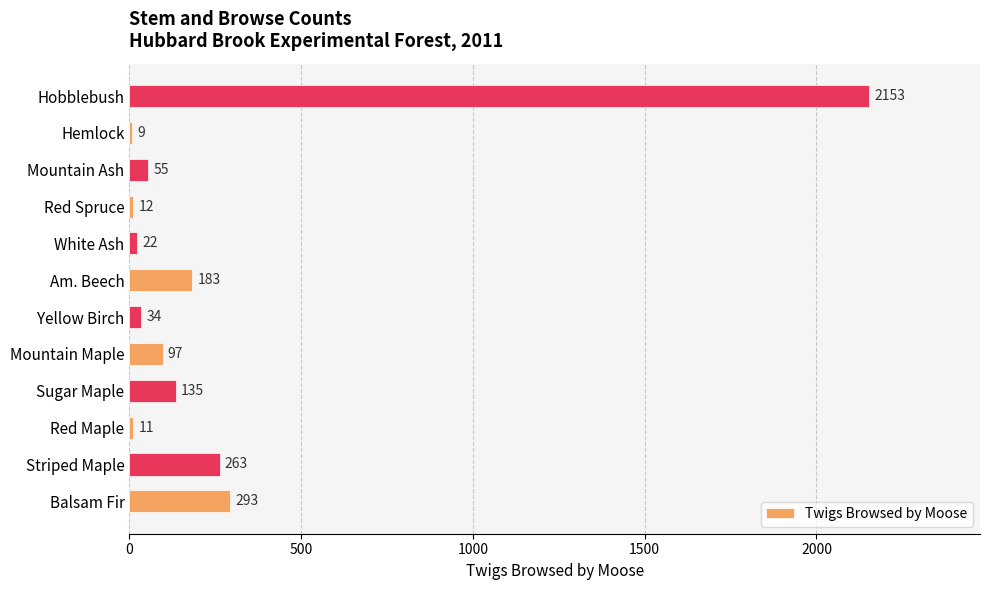

What is the minimum value shown in the chart?

9